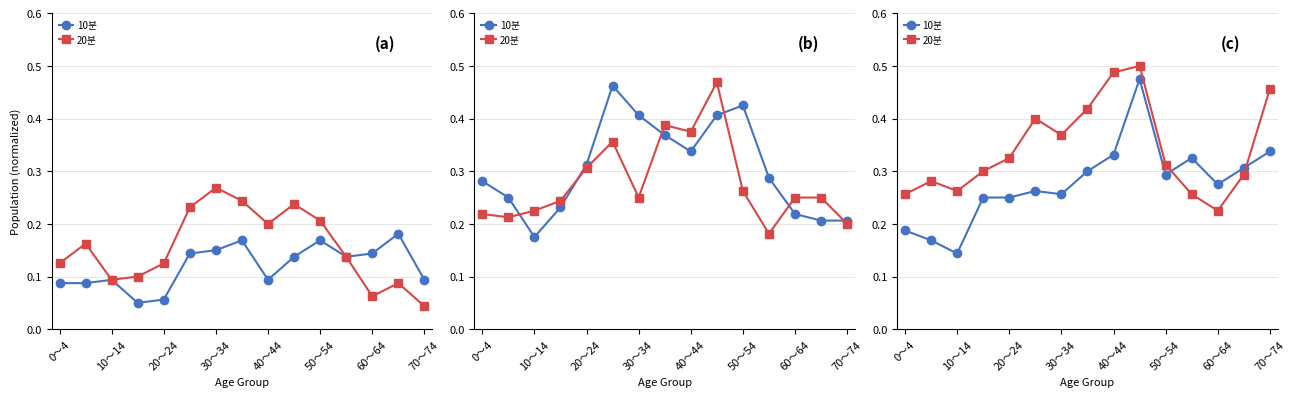

Which category has the highest value in the 20분 series?

9